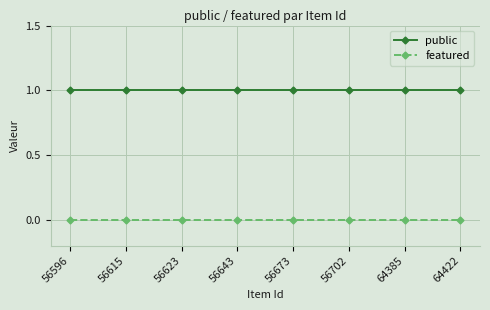

Is the value of public at 56702 greater than the value of featured at 56643?

Yes